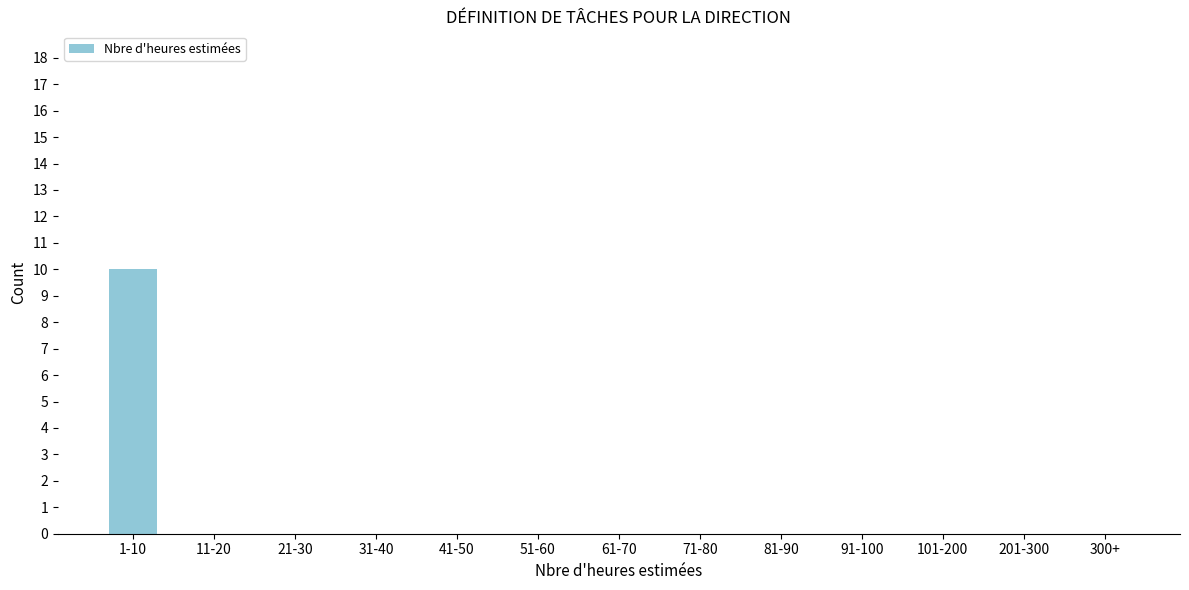

Reading right to left, what are all the values shown in this chart?

300+=0	201-300=0	101-200=0	91-100=0	81-90=0	71-80=0	61-70=0	51-60=0	41-50=0	31-40=0	21-30=0	11-20=0	1-10=10